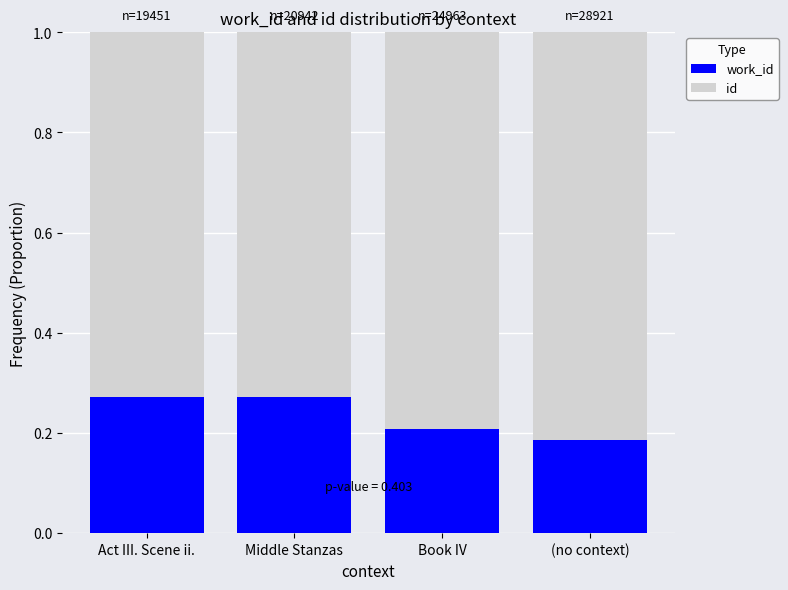

What is the total value across all series at Book IV?

1.0